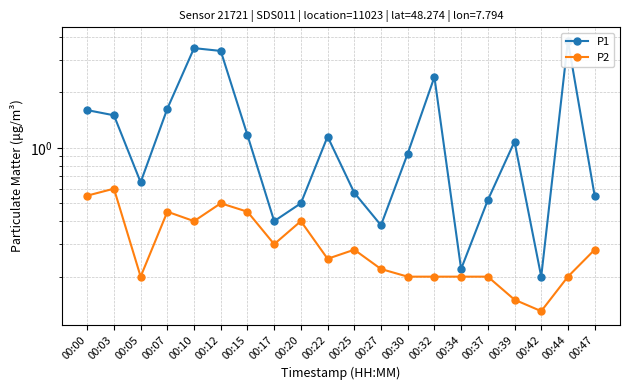

What is the difference between the second highest and minimum values in the P1 series?

3.3